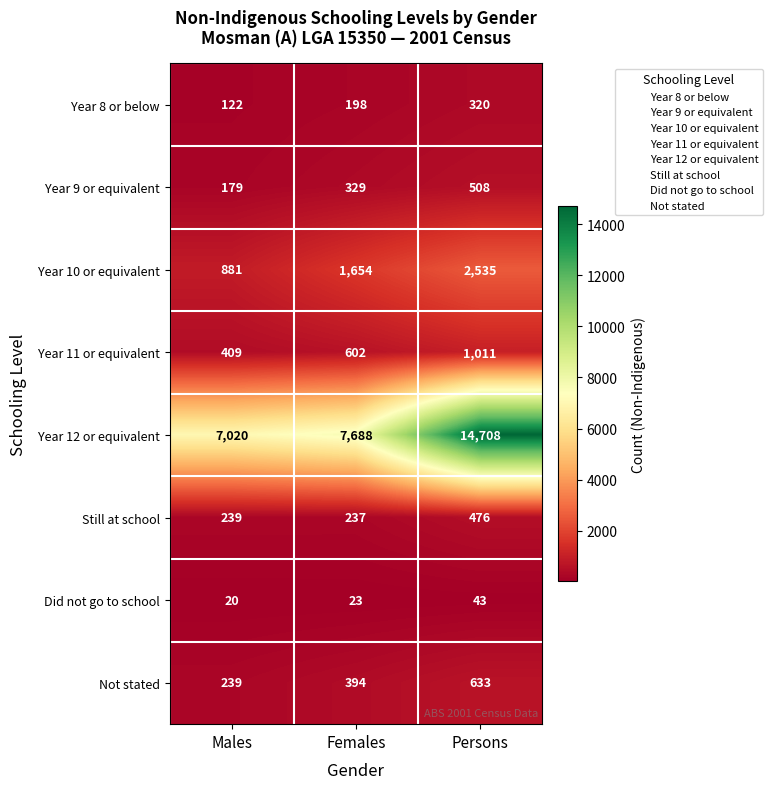

Which series has the largest range (max minus min)?

Year 12 or equivalent